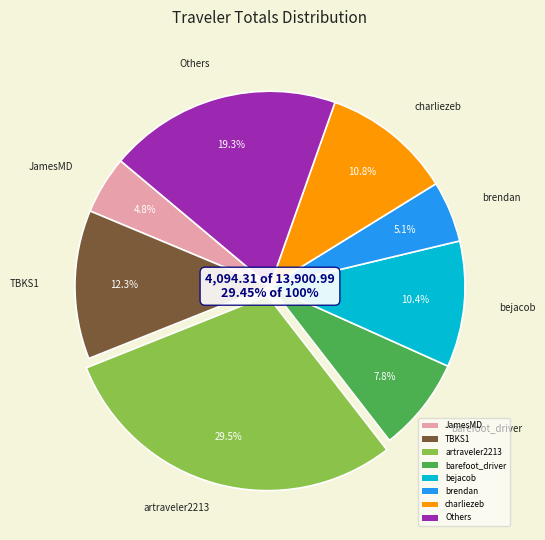

What is the largest slice in the pie chart?

artraveler2213